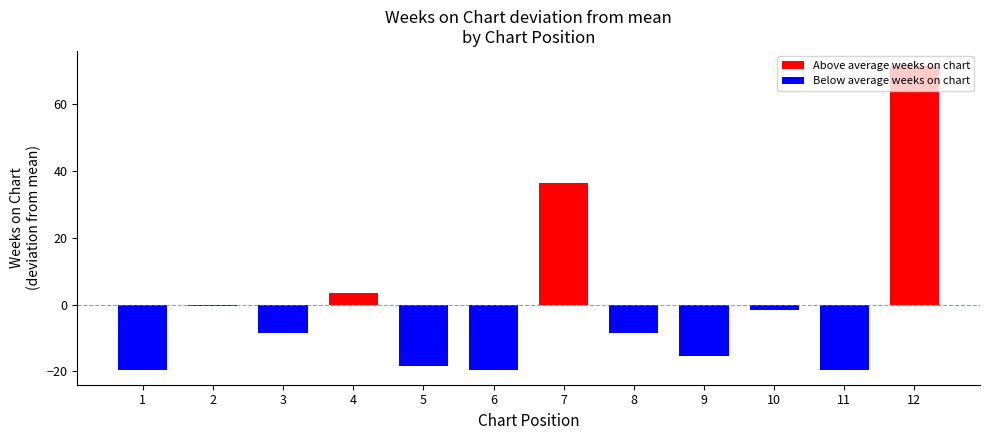

At which category does the chart reach its peak across all series?

12